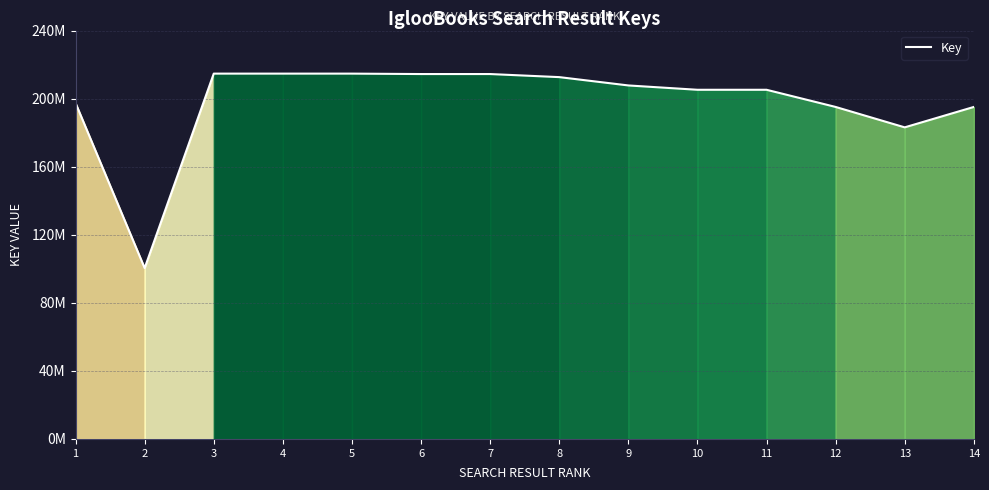

What is the change in value from 2 to 14?

+94702325